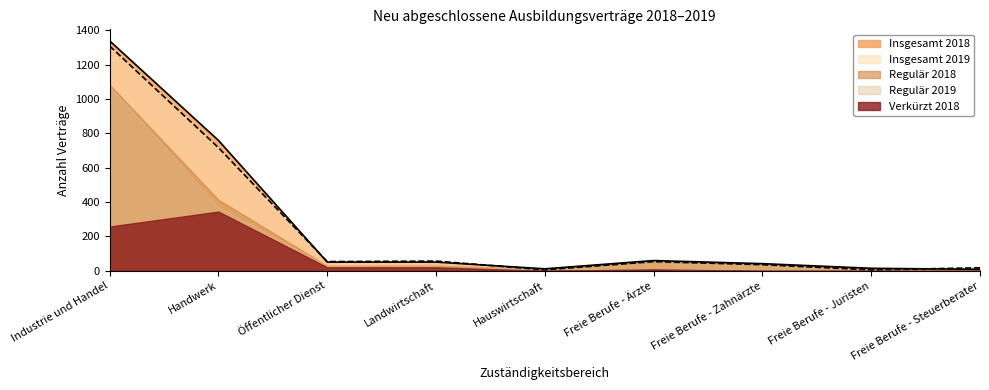

What is the sum of all Regulär 2019 values?

1620